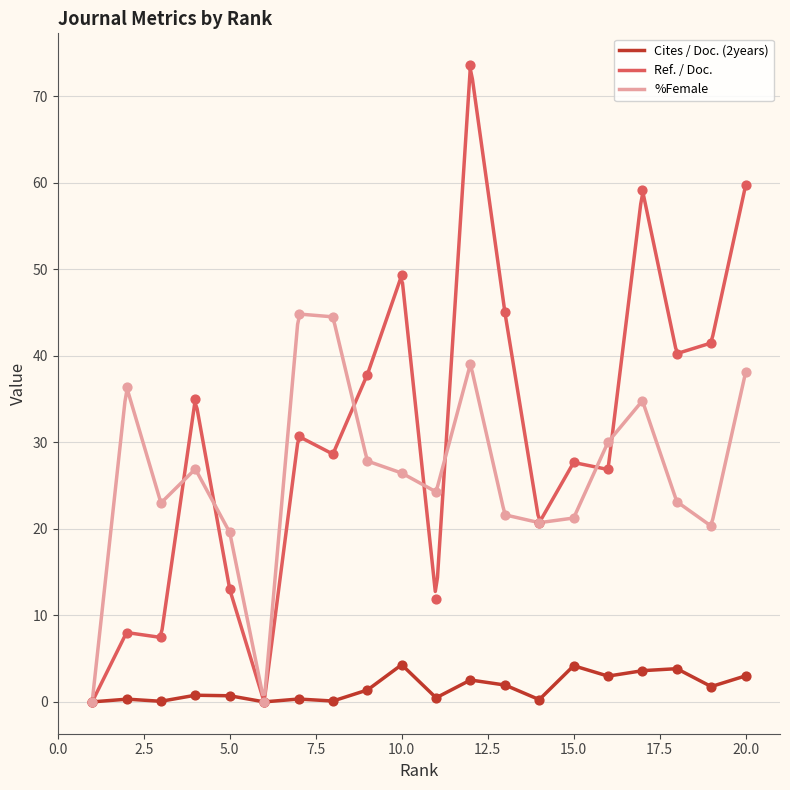

Which series has the widest spread of Y values?

Ref. / Doc.